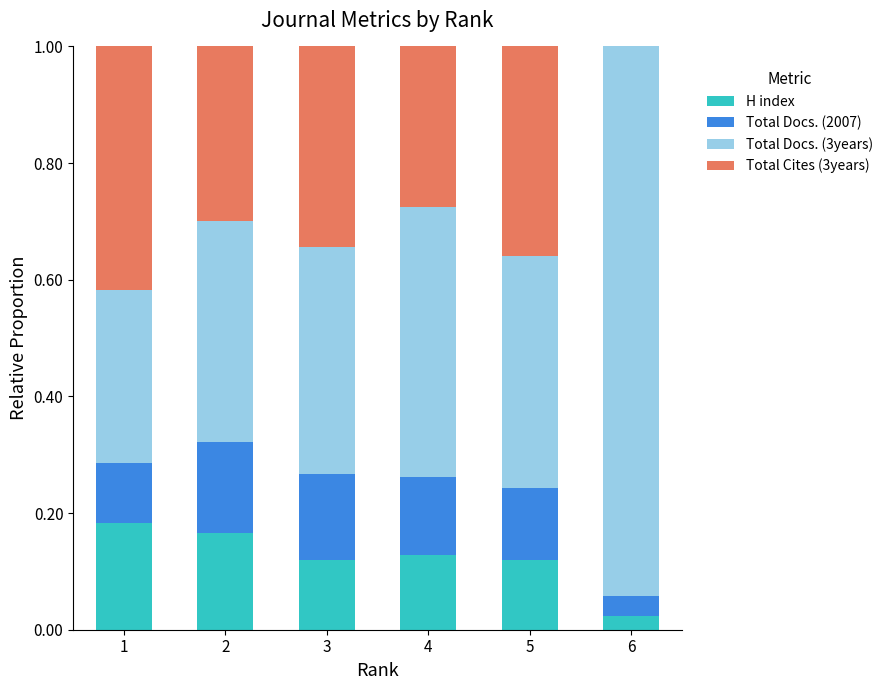

True or false: H index has a value of 0.0 at 6.

True